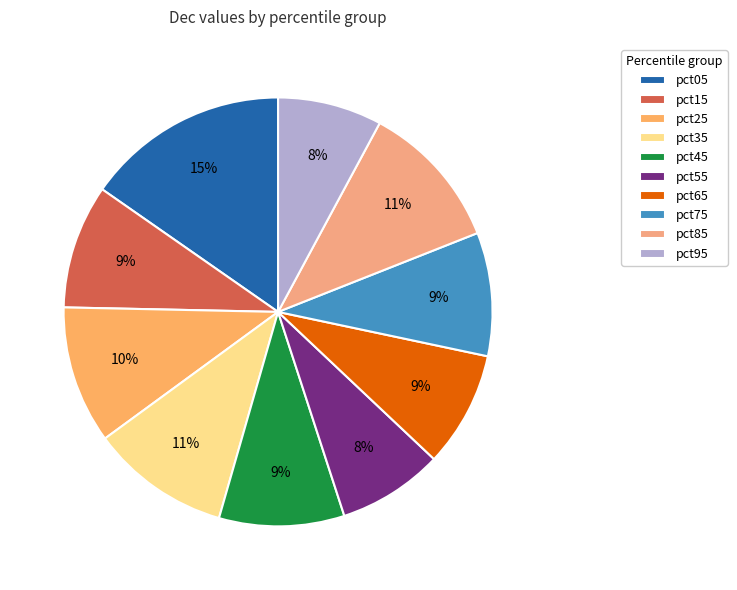

Does pct55 account for over 50% of the chart?

No